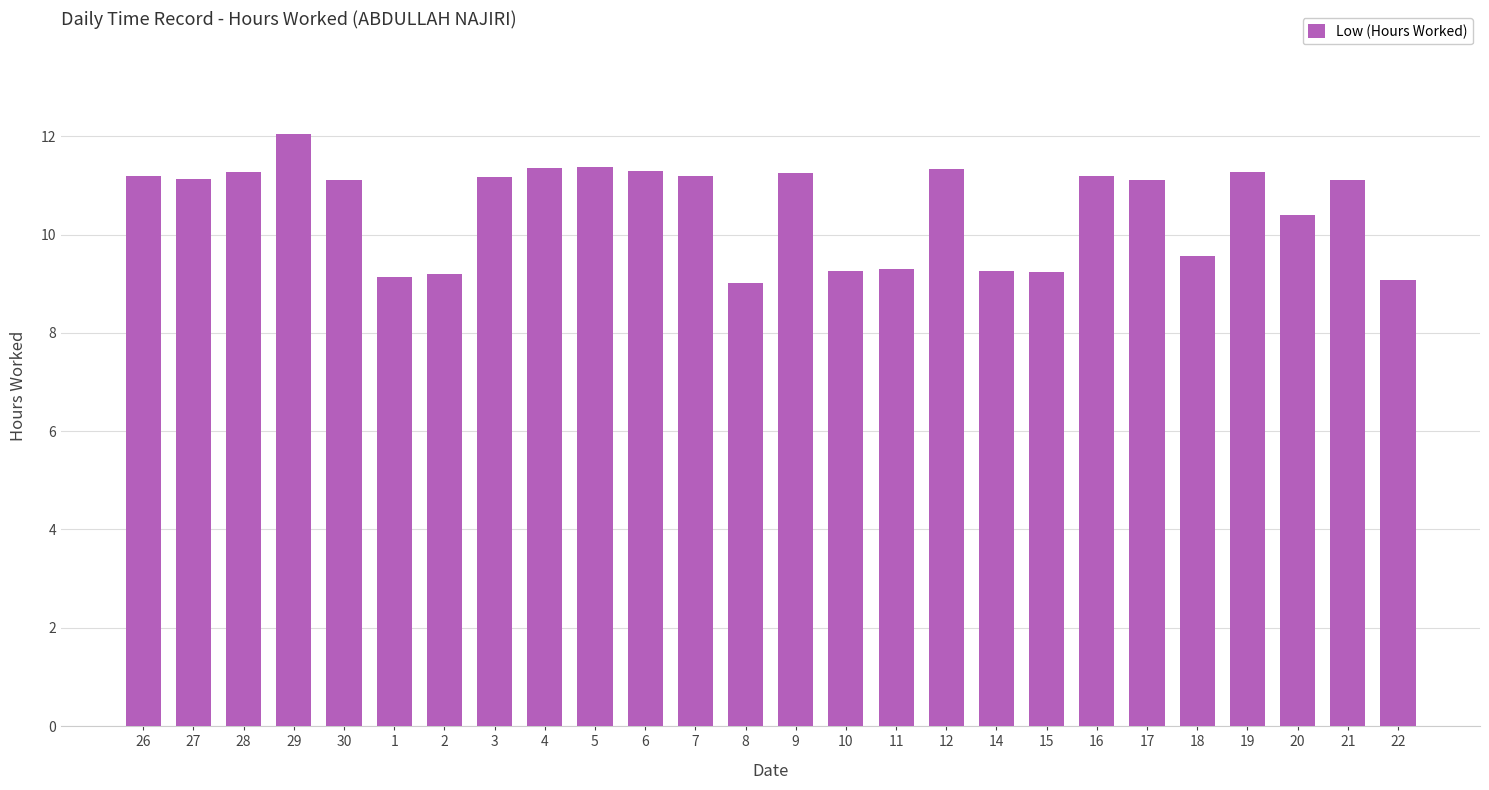

What is the value of the 26th bar from the left?

9.1